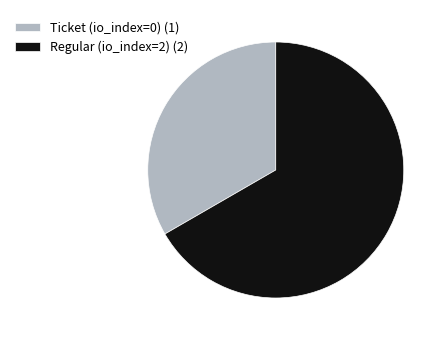

Is the sum of Regular (io_index=2) and Ticket (io_index=0) greater than half?

Yes